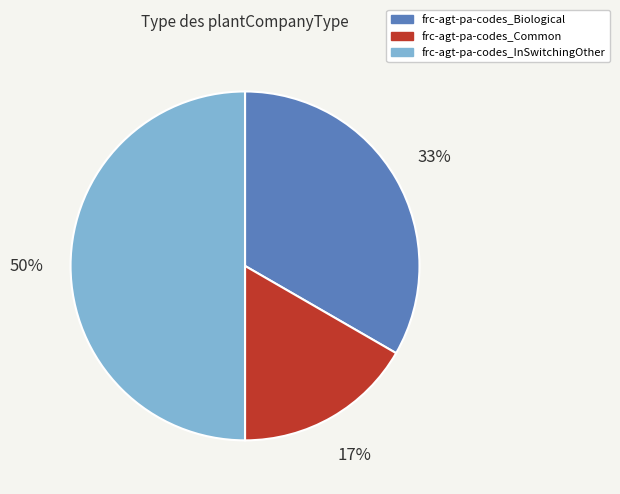

Count the number of slices in the pie.

3